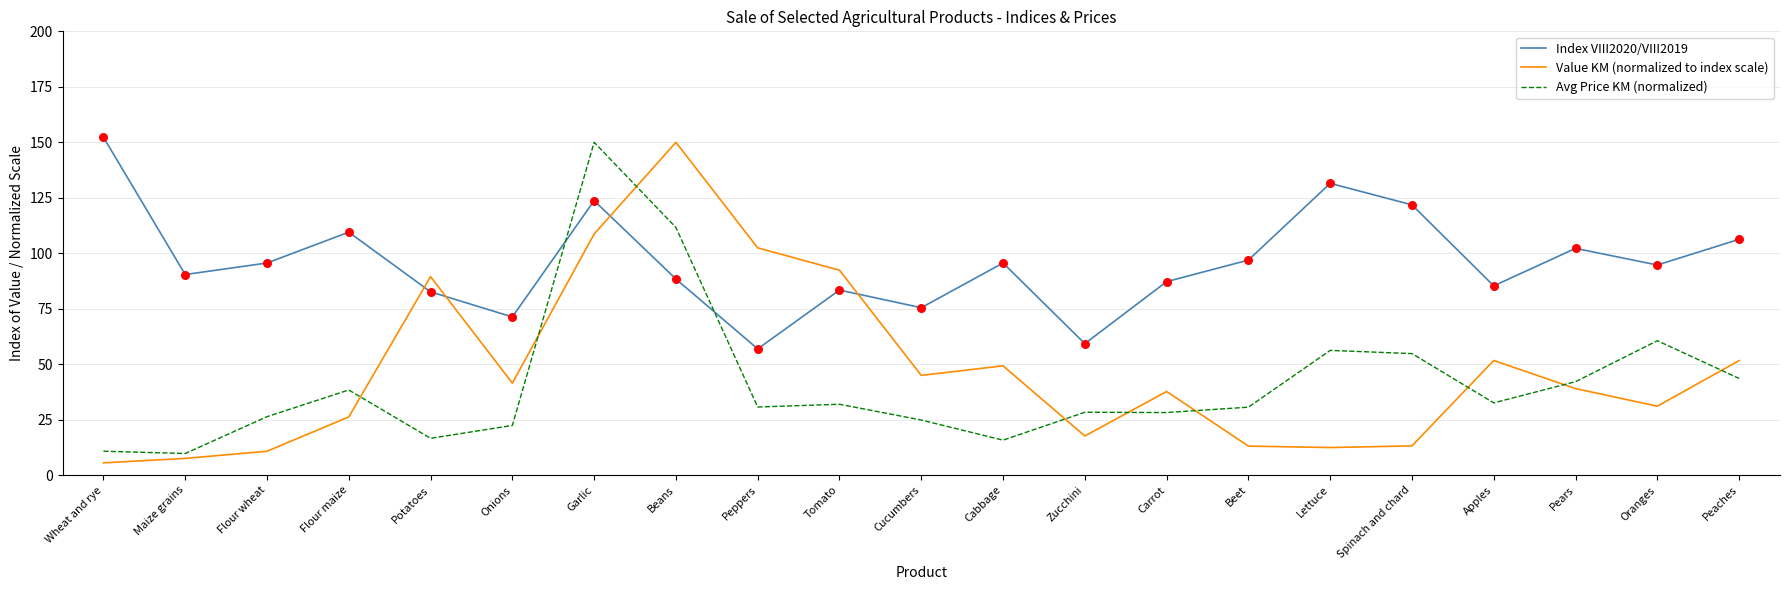

At how many categories does at least one series exceed 27?

21